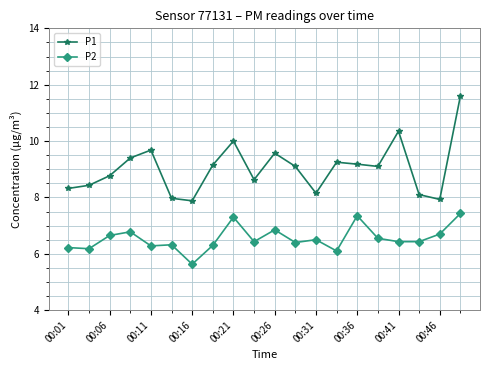

What are all the series names shown in the legend?

P1, P2